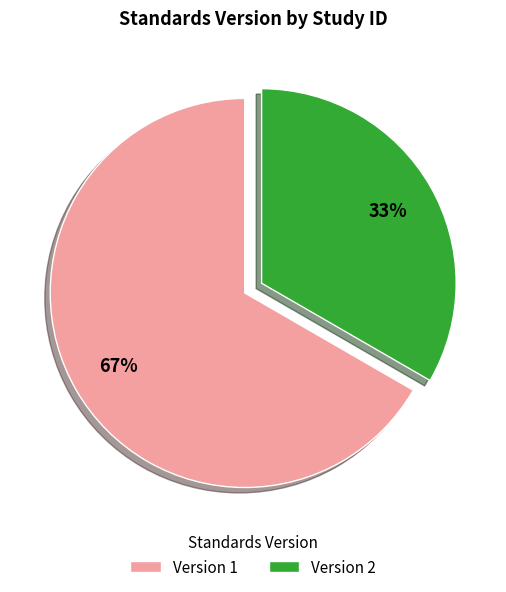

To the nearest percent, what portion does Version 2 represent?

33%